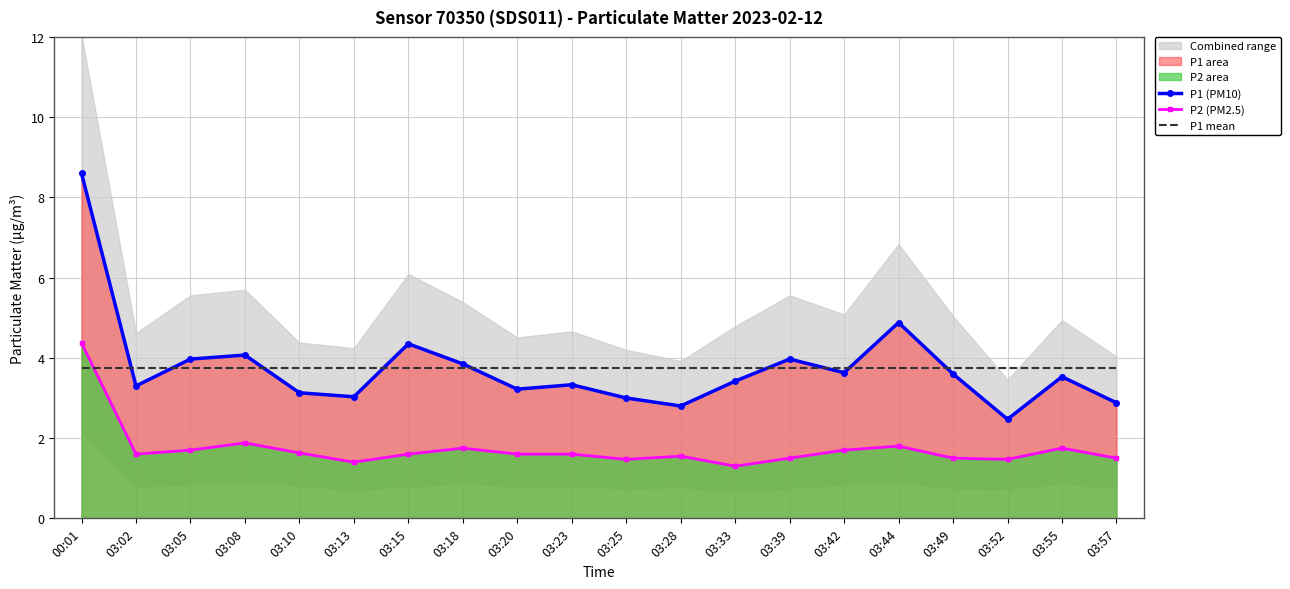

Is it true that P1 mean equals 6.5 at 03:25?

False